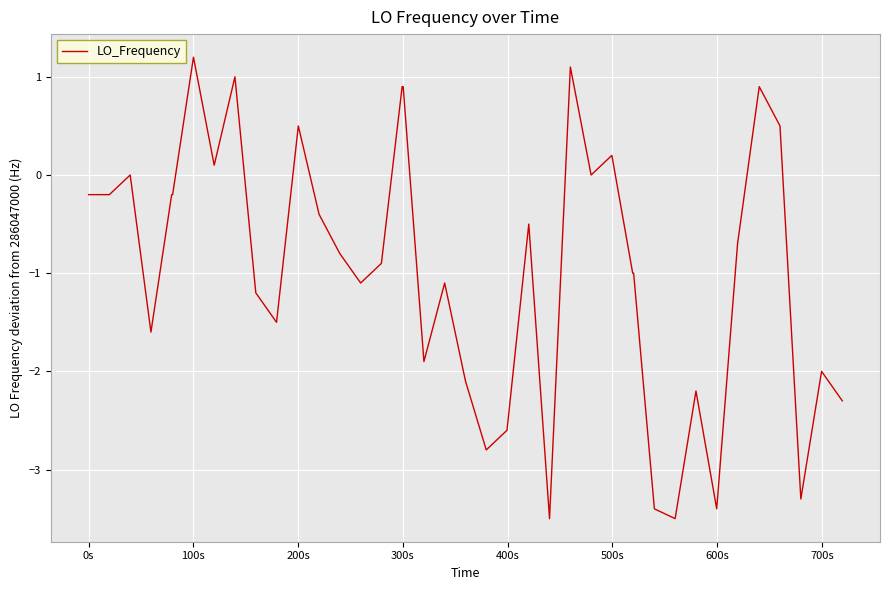

What is the difference between the maximum and minimum values?

4.7